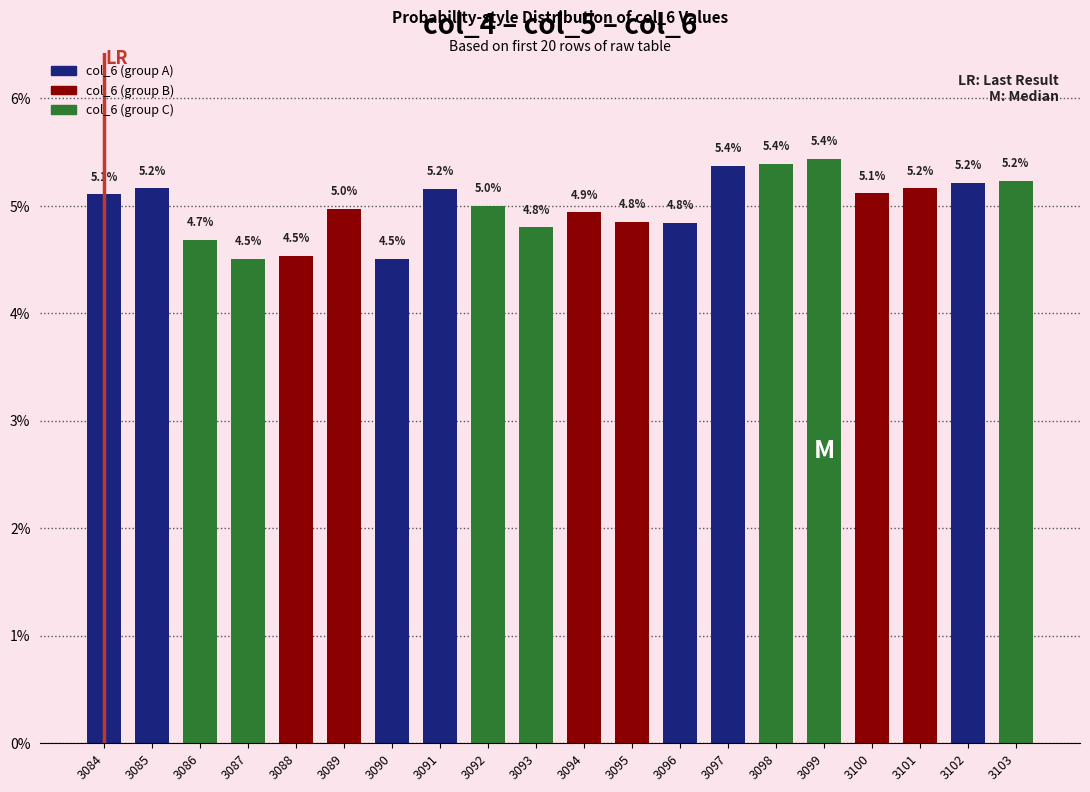

The value at 3087 is 4.5. True or false?

True